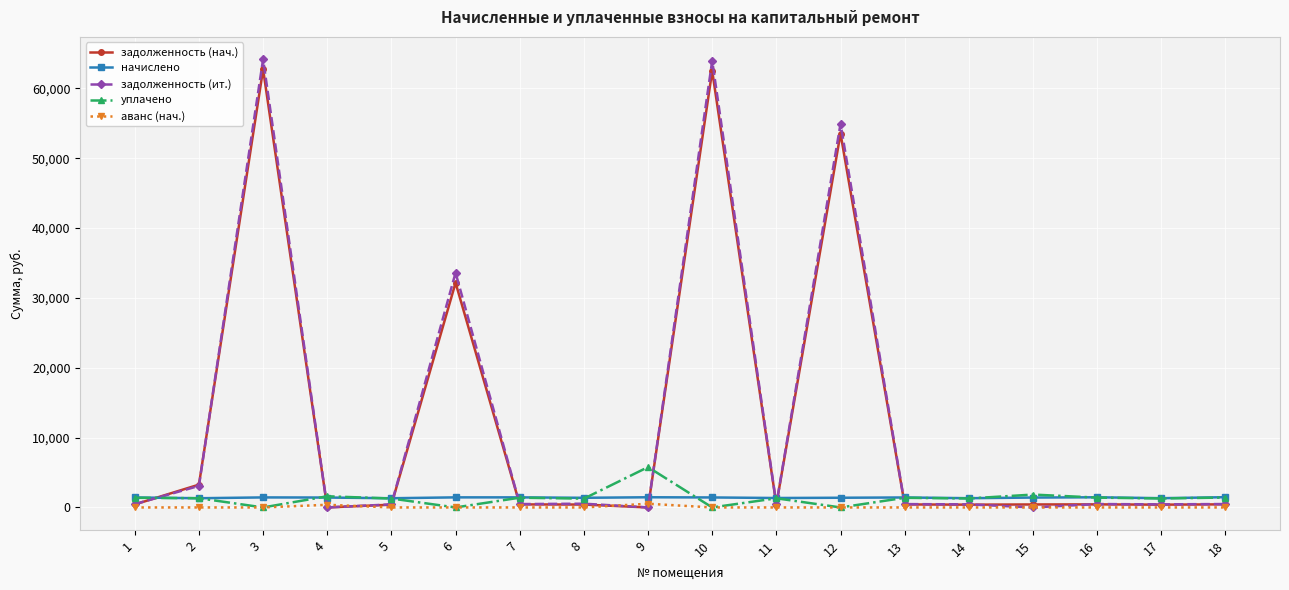

Where is the first local maximum for задолженность (ит.)?

3